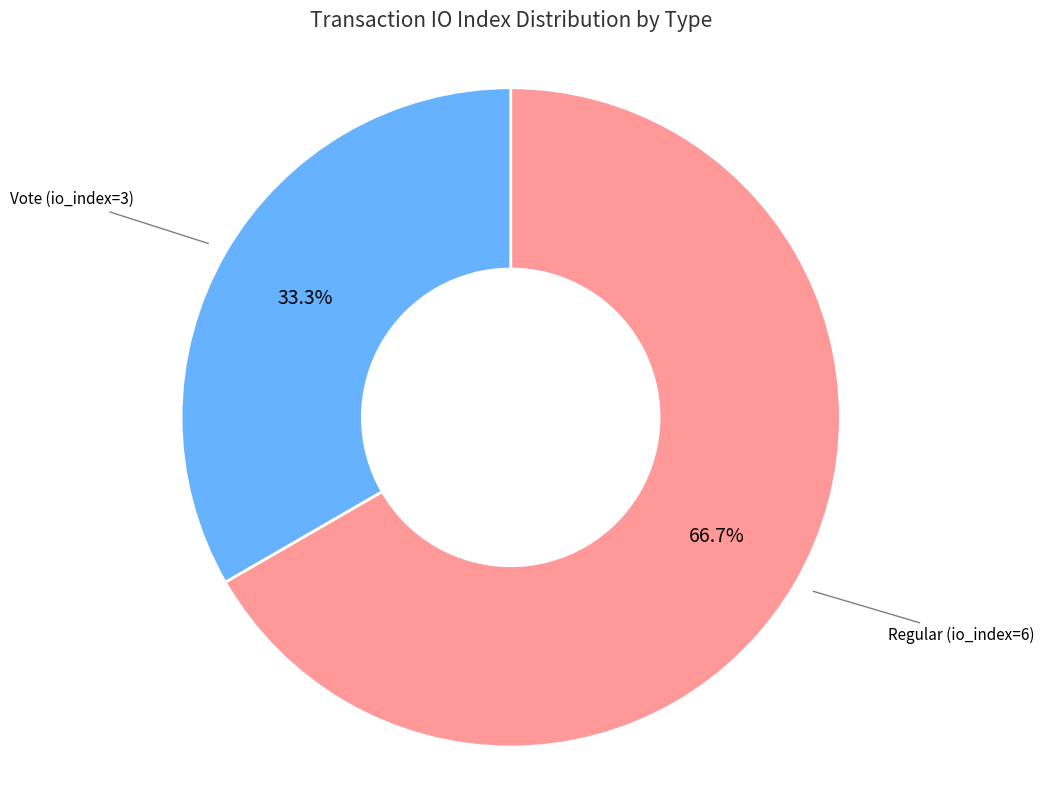

Does any single category account for the majority?

Yes